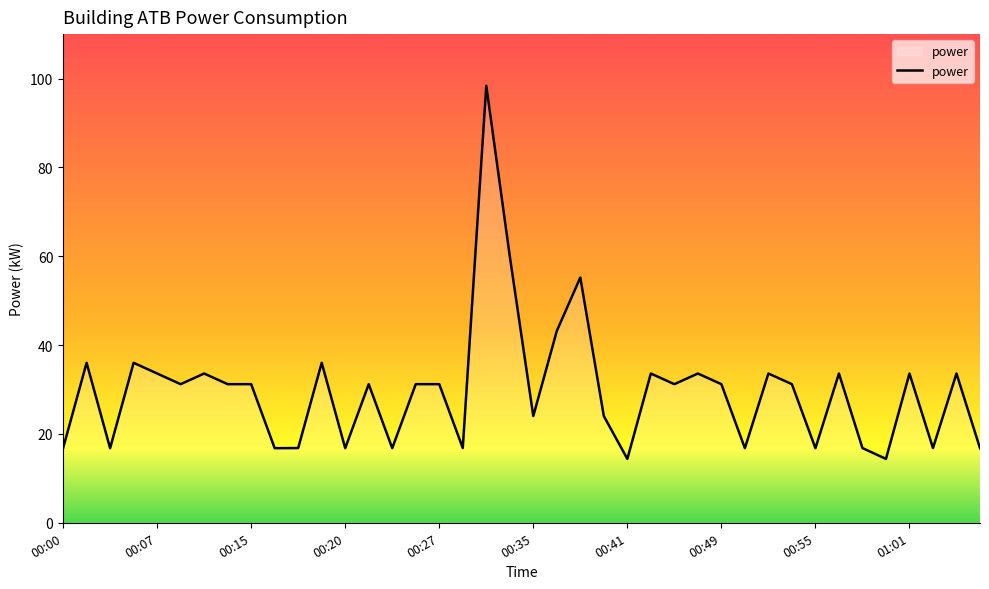

What is the difference between the maximum and minimum values?

84.0